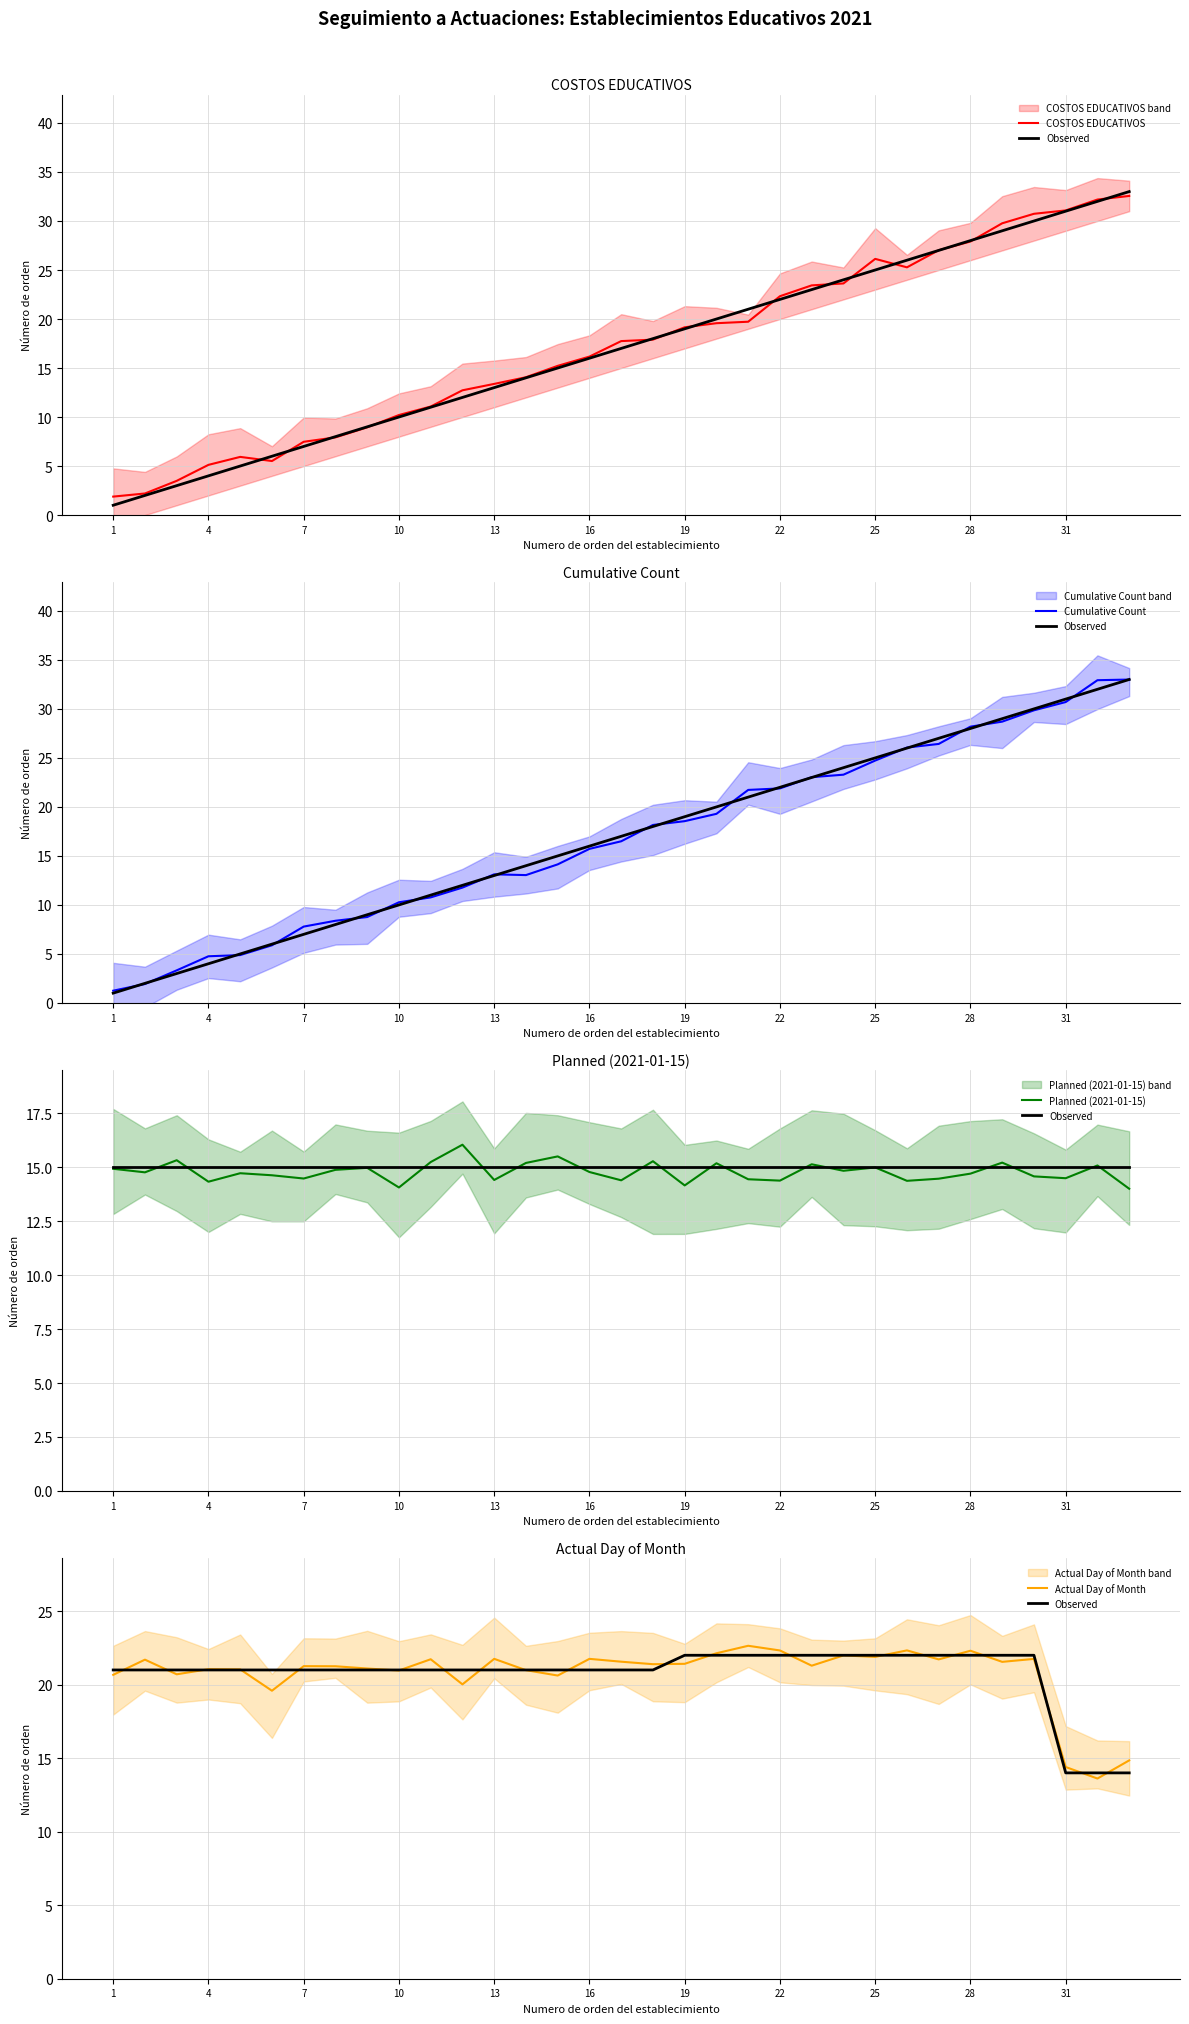

What are all the series names shown in the legend?

COSTOS EDUCATIVOS, Observed, Cumulative Count, Planned (2021-01-15), Actual Day of Month